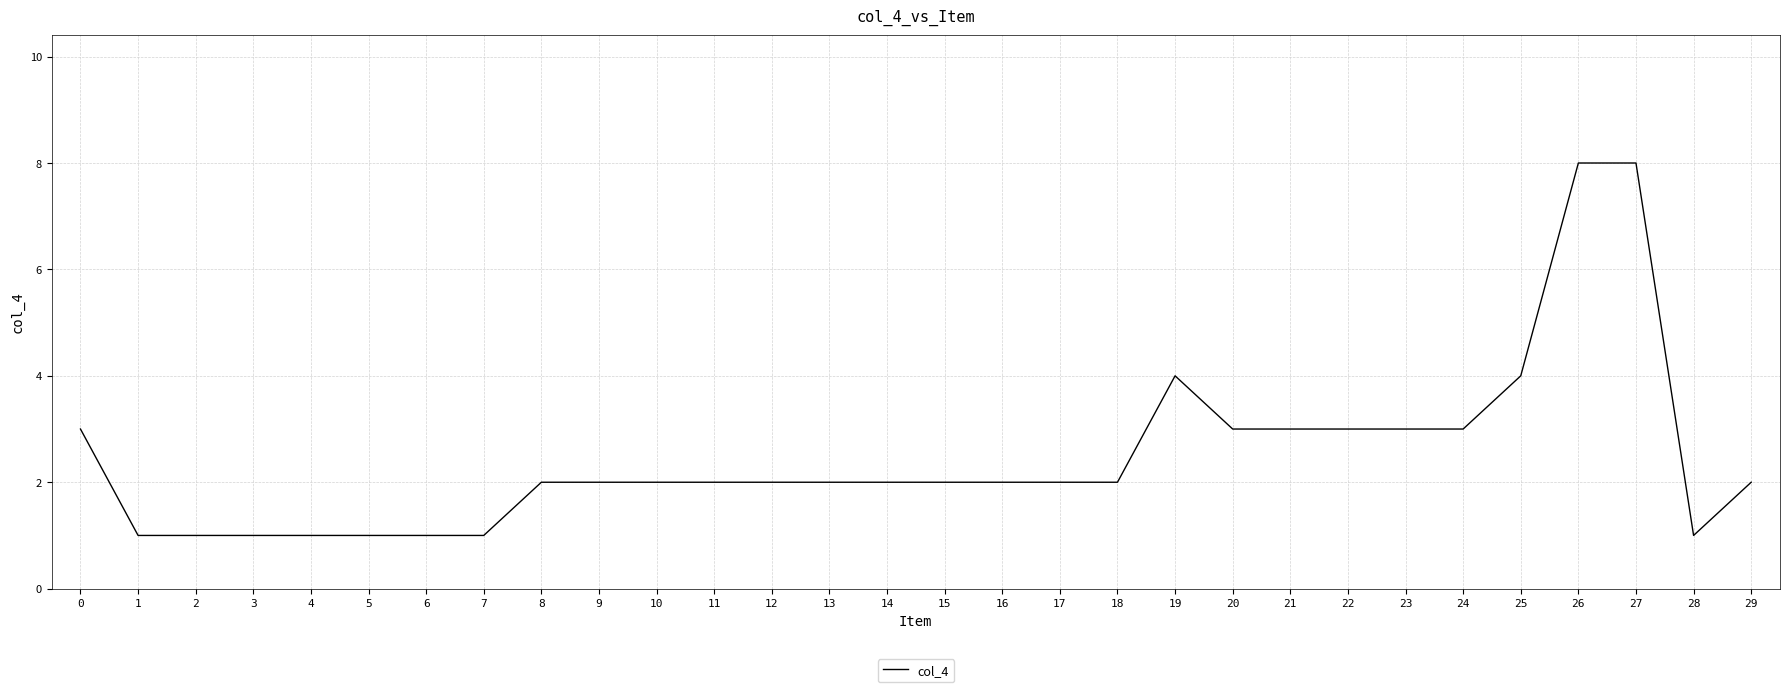

Is it true that the value at 9 is 2?

True